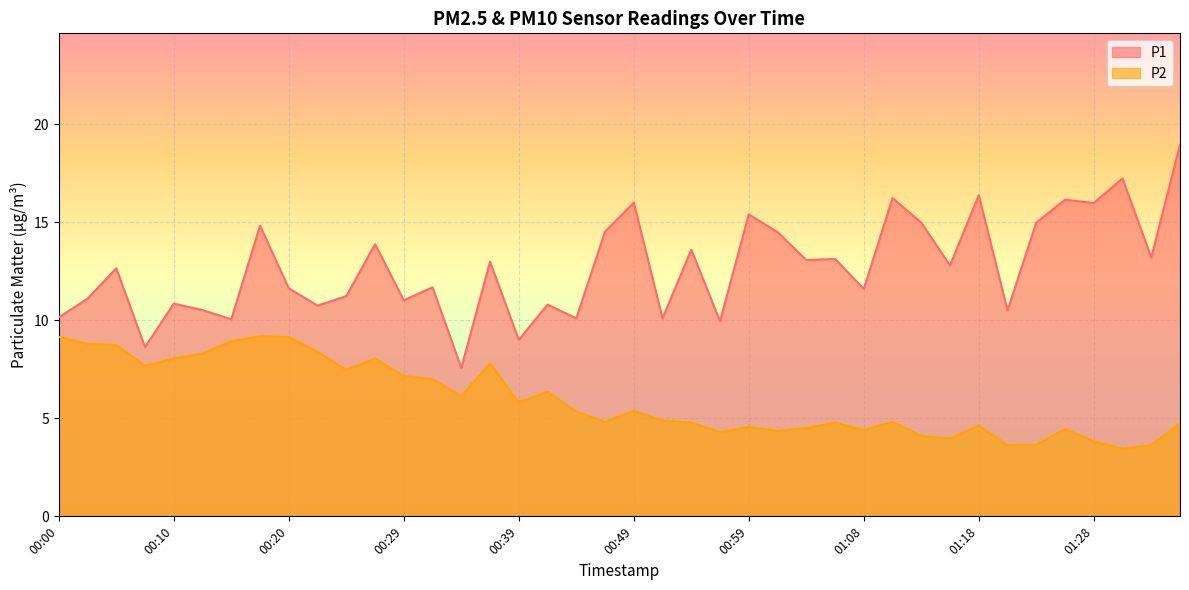

What are all the series names shown in the legend?

P1, P2